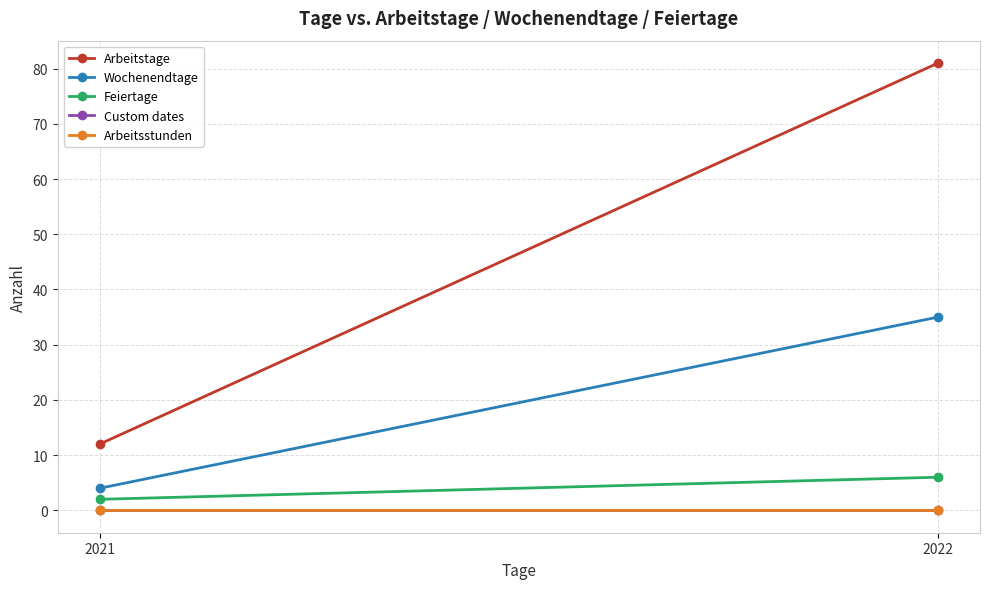

What is the value of the Feiertage point at the 1st from the left?

2